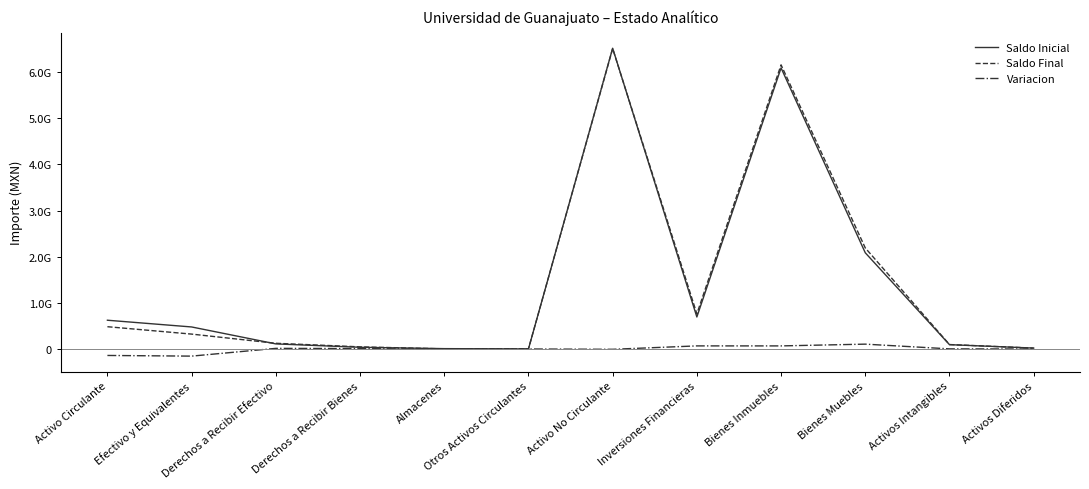

Reading right to left, what are all the values shown in this chart?

Saldo Inicial: Activos Diferidos=19326696	Activos Intangibles=93598359	Bienes Muebles=2085816747	Bienes Inmuebles=6093744851	Inversiones Financieras=693745685	Activo No Circulante=6520765473	Otros Activos Circulantes=928104	Almacenes=7531235	Derechos a Recibir Bienes=36918056	Derechos a Recibir Efectivo=110196434	Efectivo y Equivalentes=477557527	Activo Circulante=623451400
Saldo Final: Activos Diferidos=18852919	Activos Intangibles=96272217	Bienes Muebles=2190737440	Bienes Inmuebles=6160550502	Inversiones Financieras=760707543	Activo No Circulante=6513843057	Otros Activos Circulantes=1010147	Almacenes=2570014	Derechos a Recibir Bienes=45948195	Derechos a Recibir Efectivo=123572964	Efectivo y Equivalentes=322751951	Activo Circulante=483113040
Variacion: Activos Diferidos=-473777	Activos Intangibles=2673858	Bienes Muebles=104920693	Bienes Inmuebles=66805651	Inversiones Financieras=66961858	Activo No Circulante=-6922416	Otros Activos Circulantes=82043	Almacenes=-4961221	Derechos a Recibir Bienes=9030139	Derechos a Recibir Efectivo=13376530	Efectivo y Equivalentes=-154805576	Activo Circulante=-140338360